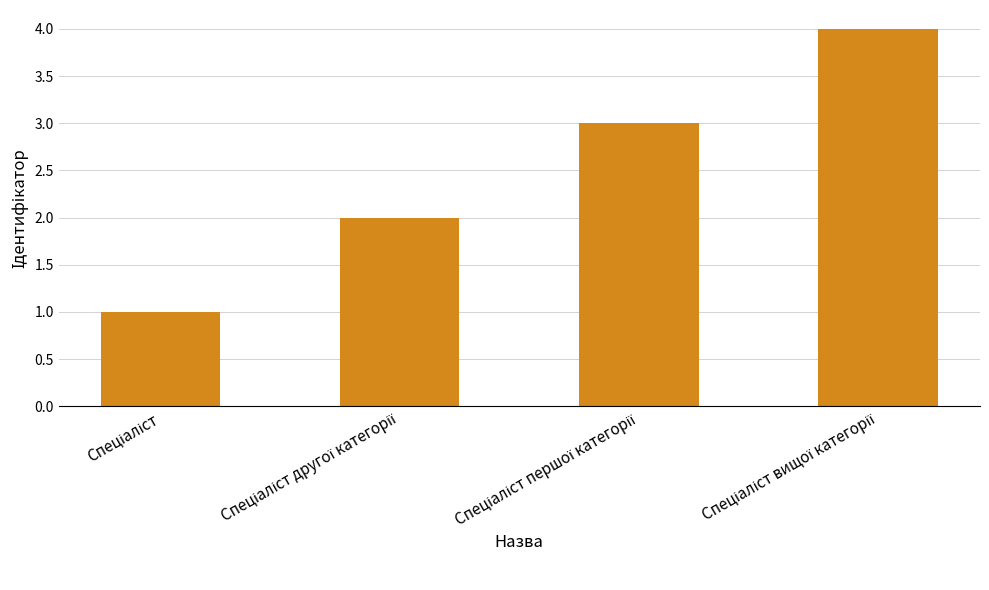

What is the value of the 4th bar from the left?

4